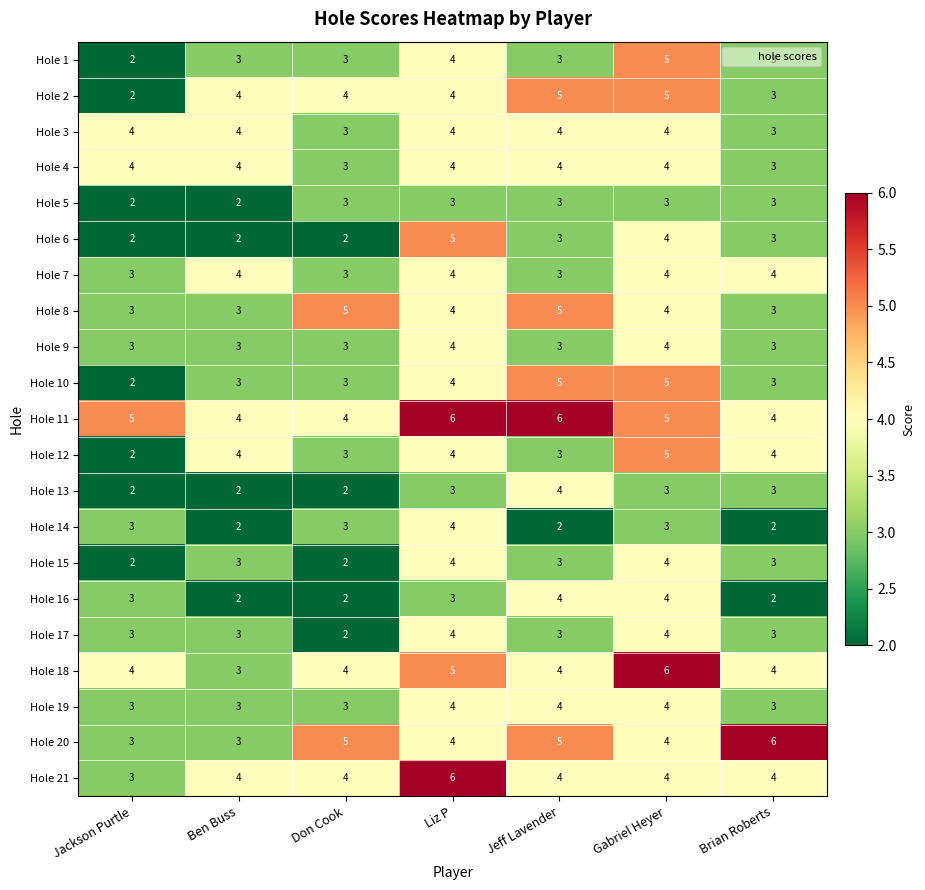

What is the spread (max minus min) of values at Liz P?

3